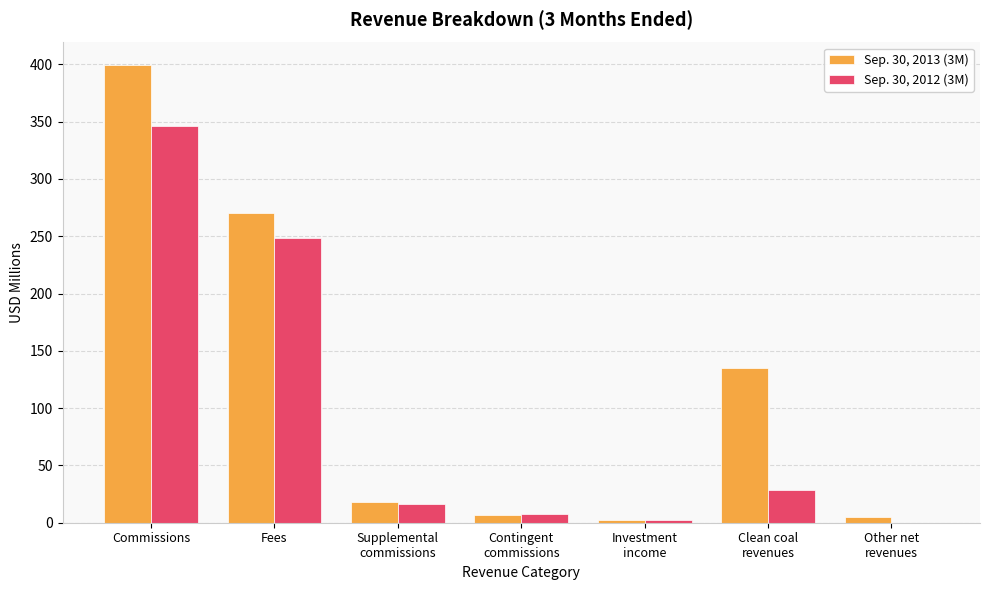

Is it true that Sep. 30, 2012 (3M) equals 6.7 at Clean coal
revenues?

False